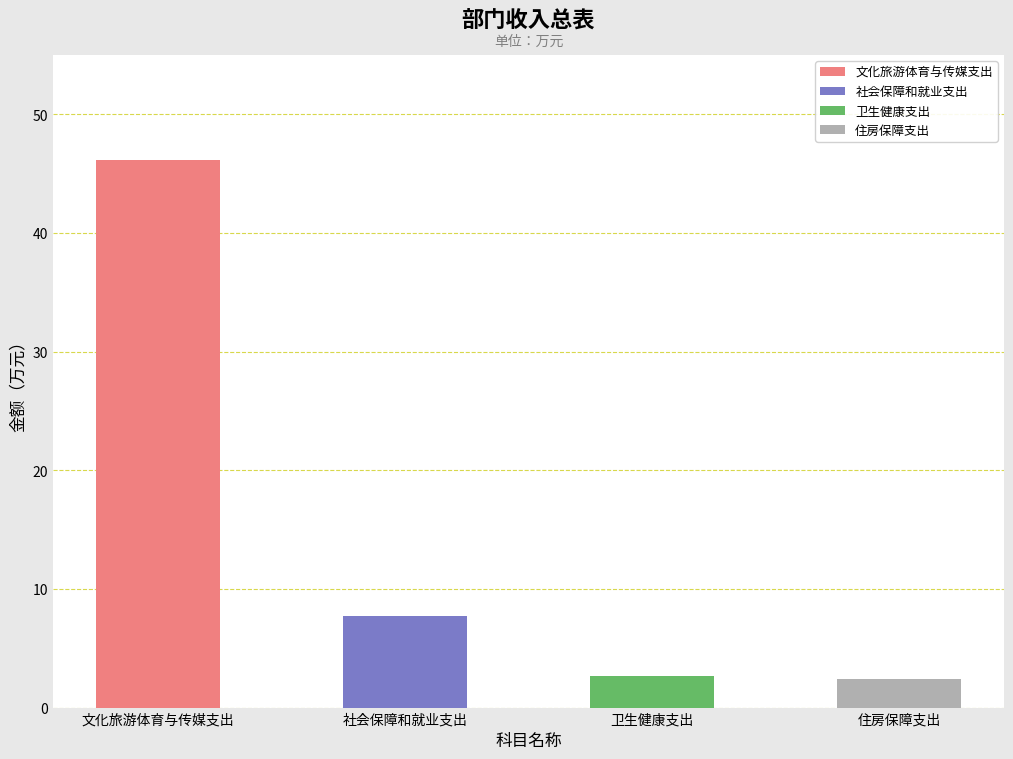

What is the minimum value for 总计?

2.5